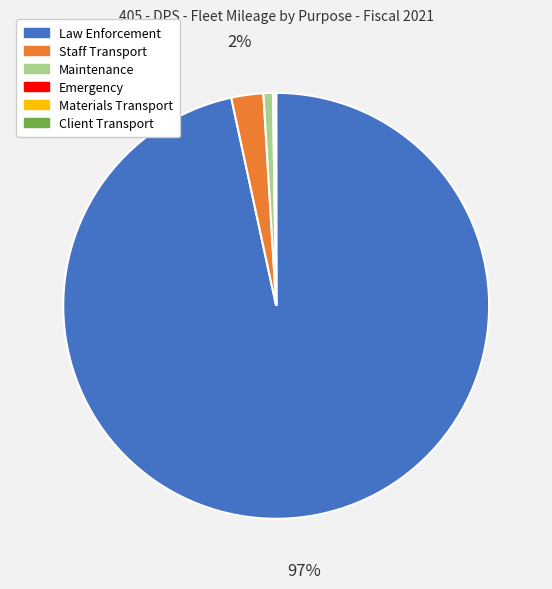

To the nearest percent, what is the difference between the largest and smallest slice percentages?

97%